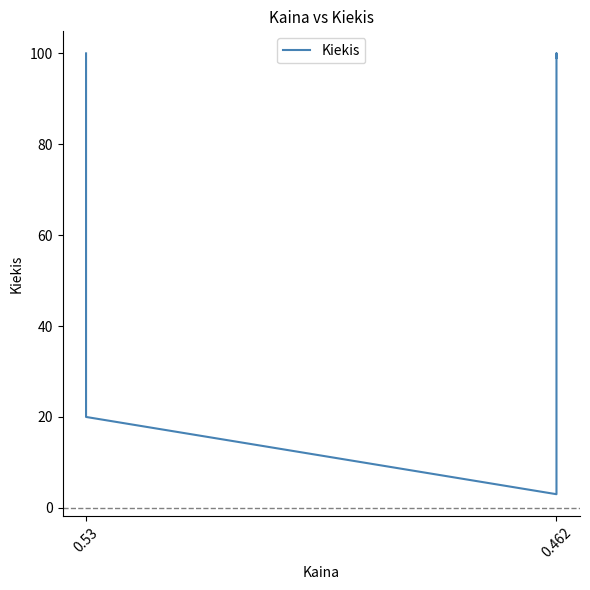

At which label is the value closest to 51?

0.53